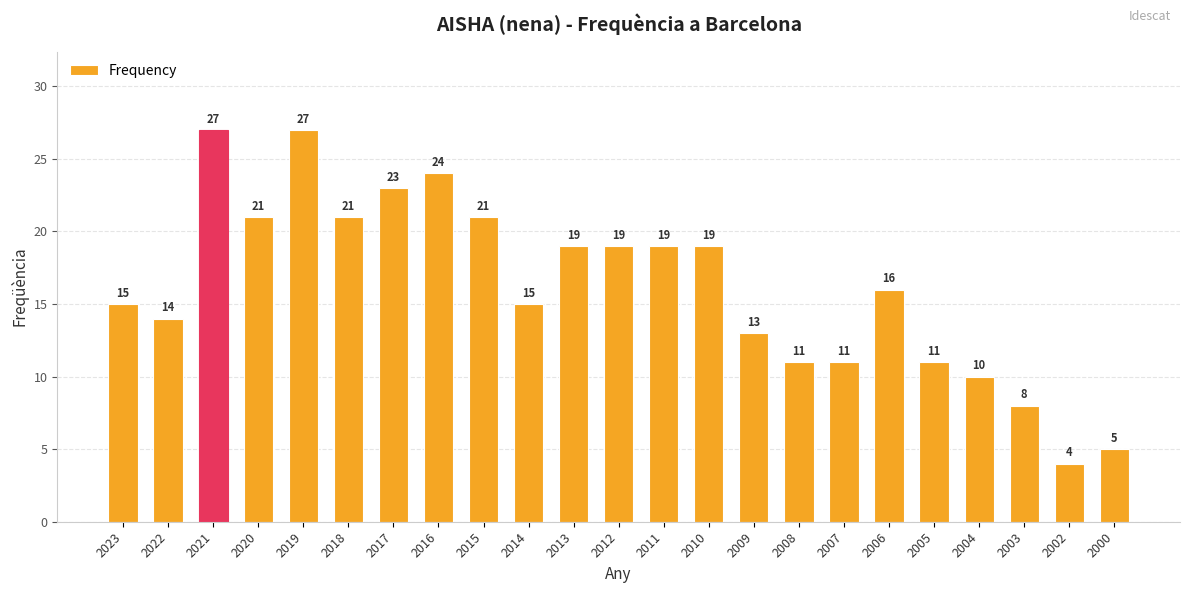

What is the average value?

16